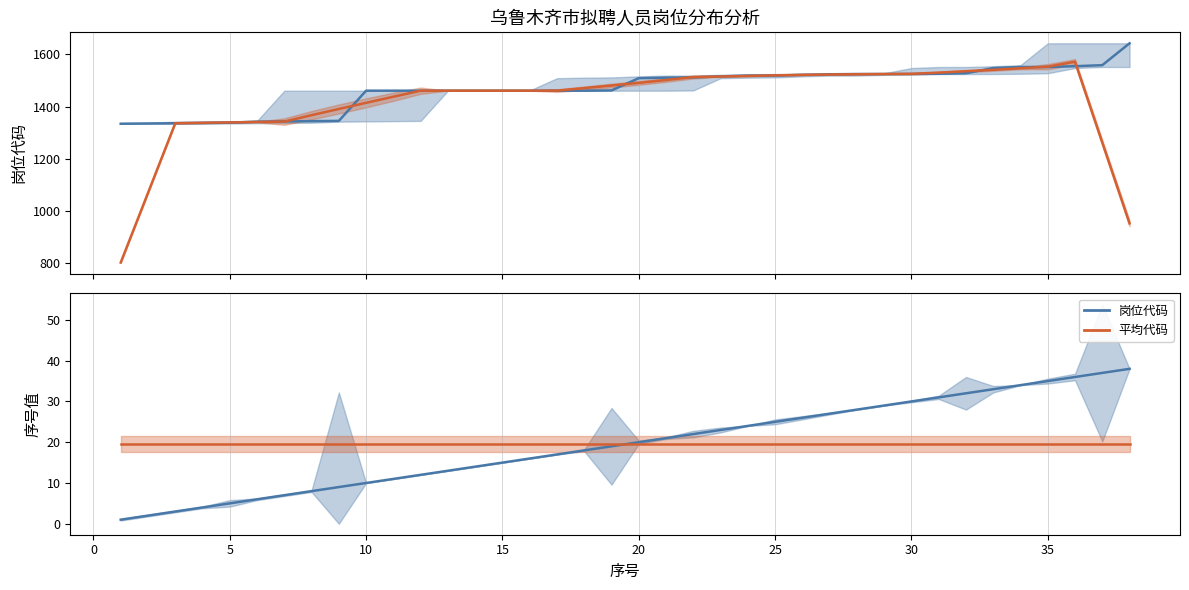

What is the difference between the second highest and minimum values in the 岗位代码 series?

225.0